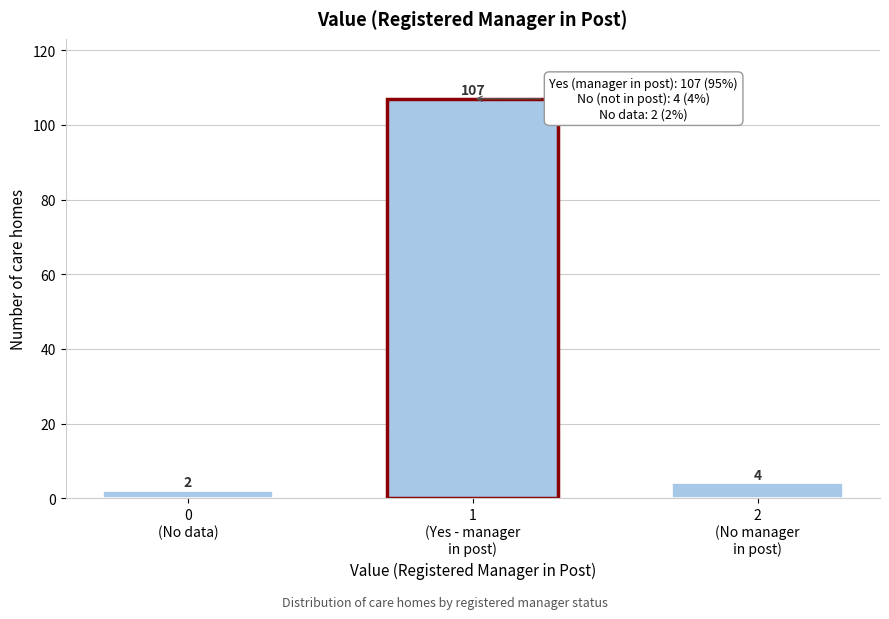

Reading left to right, list all the values displayed in this chart.

2	107	4